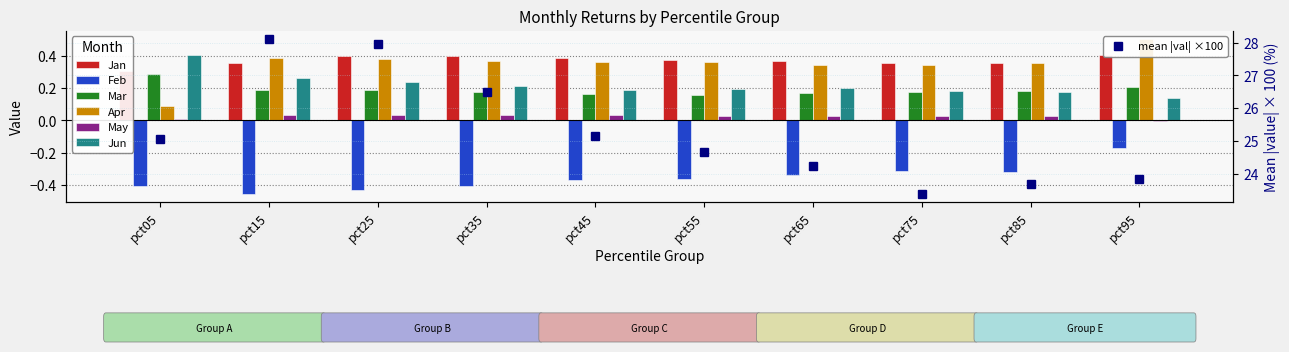

List the labels in order of Apr value, smallest first.

pct05, pct75, pct65, pct85, pct55, pct45, pct35, pct25, pct15, pct95